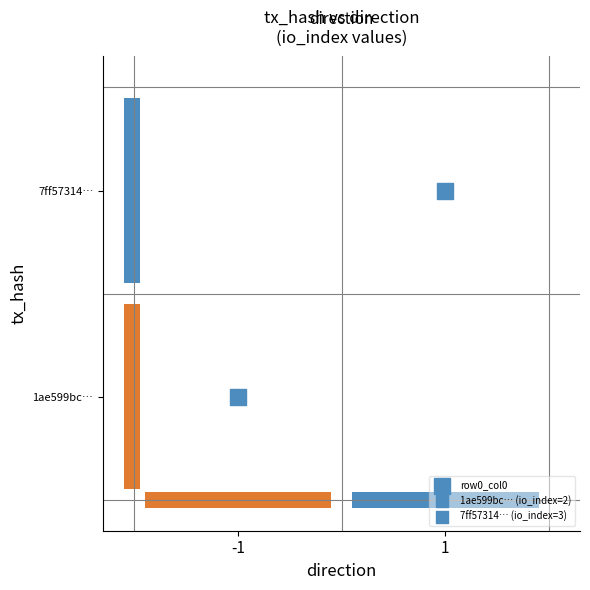

What is the spread (max minus min) of values at direction?

2